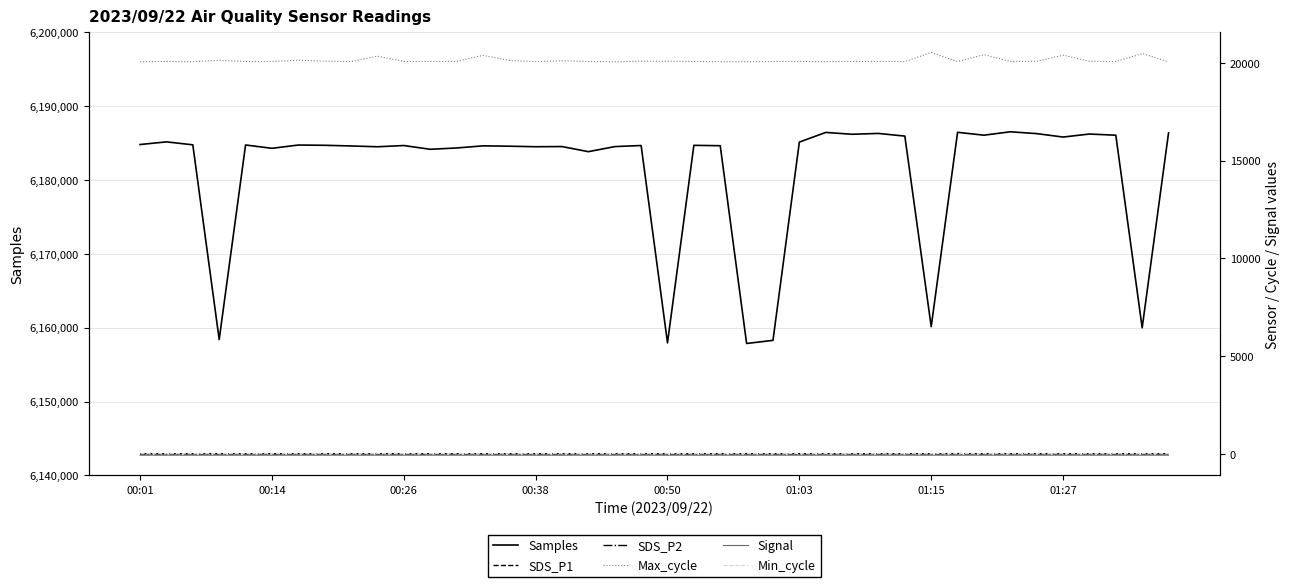

What are all the series names shown in the legend?

Samples, SDS_P1, SDS_P2, Max_cycle, Signal, Min_cycle